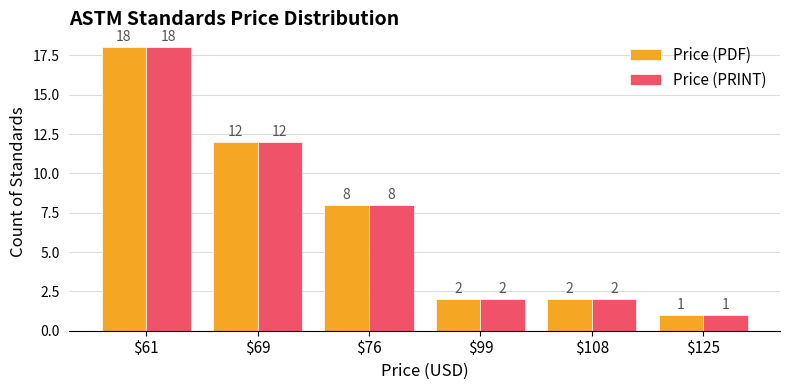

How many values in the Price (PRINT) series are below 8?

3